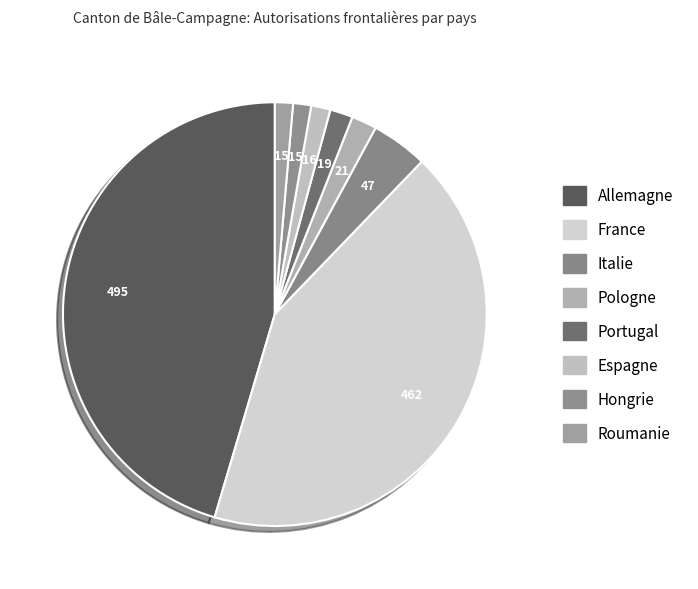

Rank the categories by value from lowest to highest.

Hongrie, Roumanie, Espagne, Portugal, Pologne, Italie, France, Allemagne